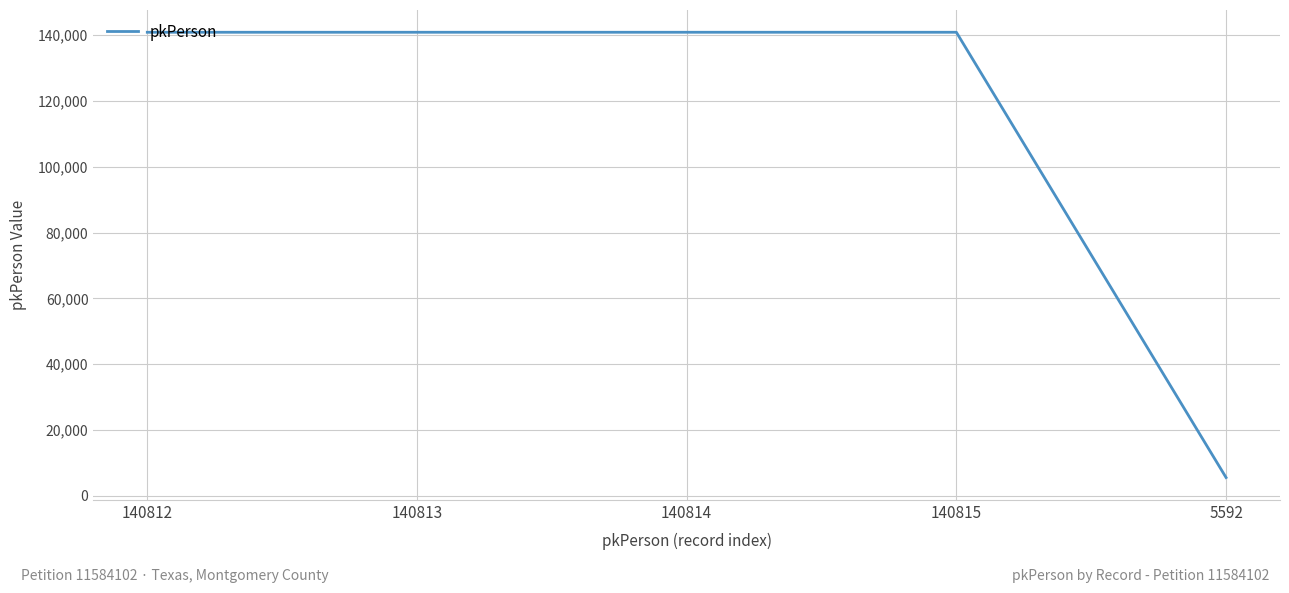

True or false: the data has more than 0 interior local peaks.

True